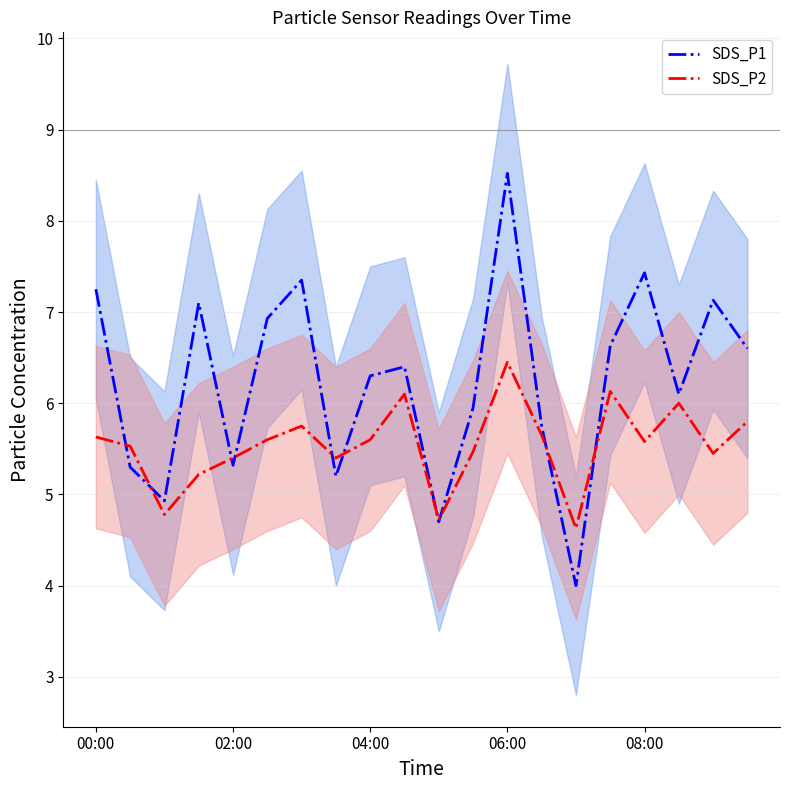

At how many categories does at least one series exceed 4?

20